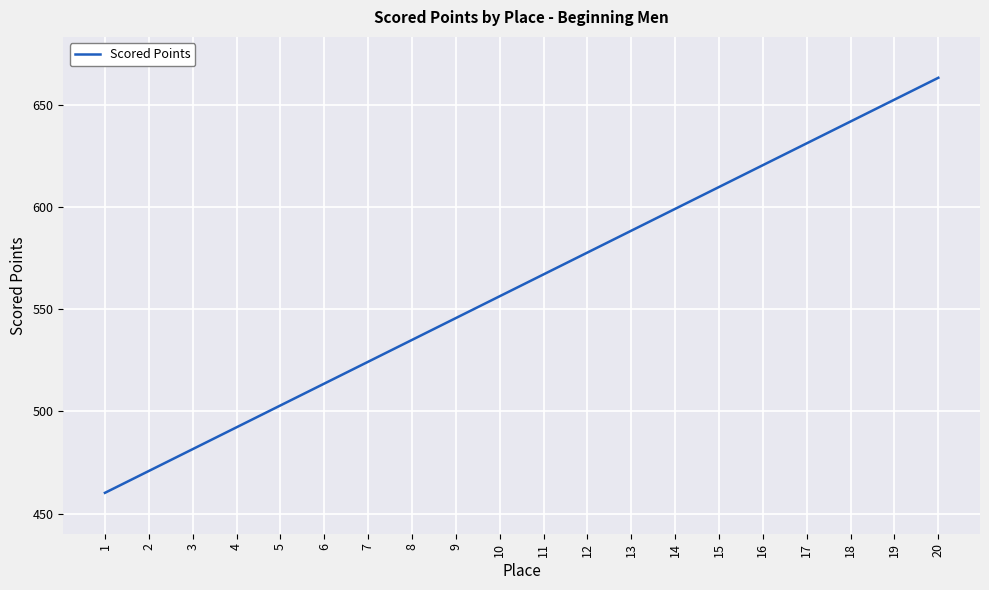

True or false: the data shows 588.4 at 13.

True